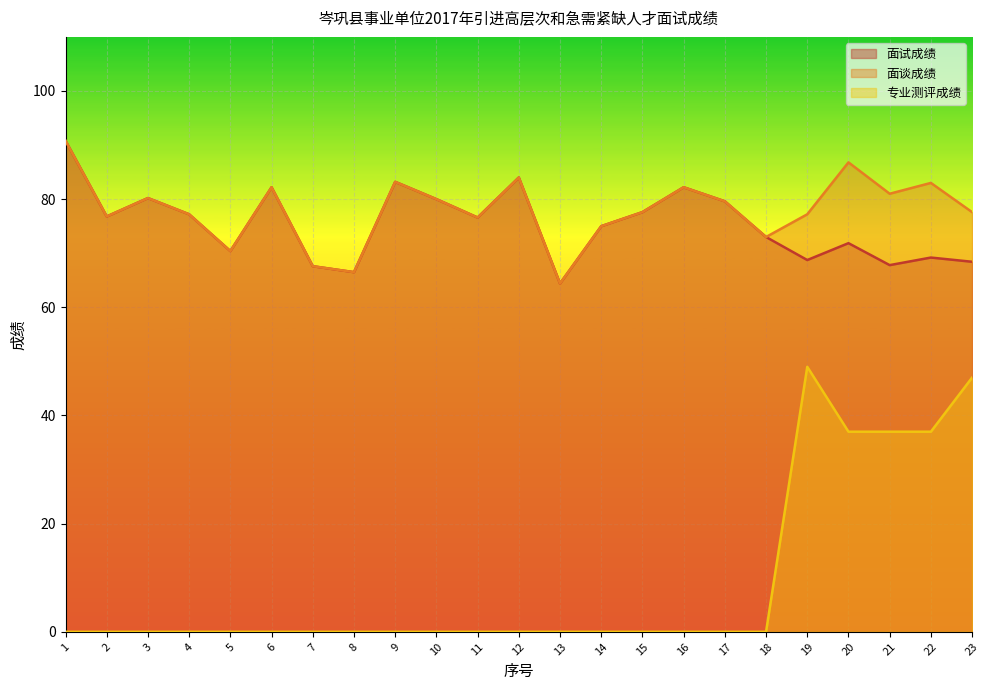

Rank the series by their maximum value, from highest to lowest.

面试成绩, 面谈成绩, 专业测评成绩